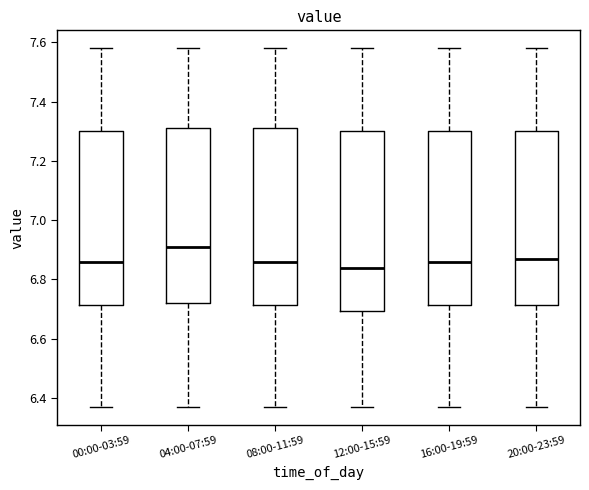

Which box's median line is the highest?

04:00-07:59